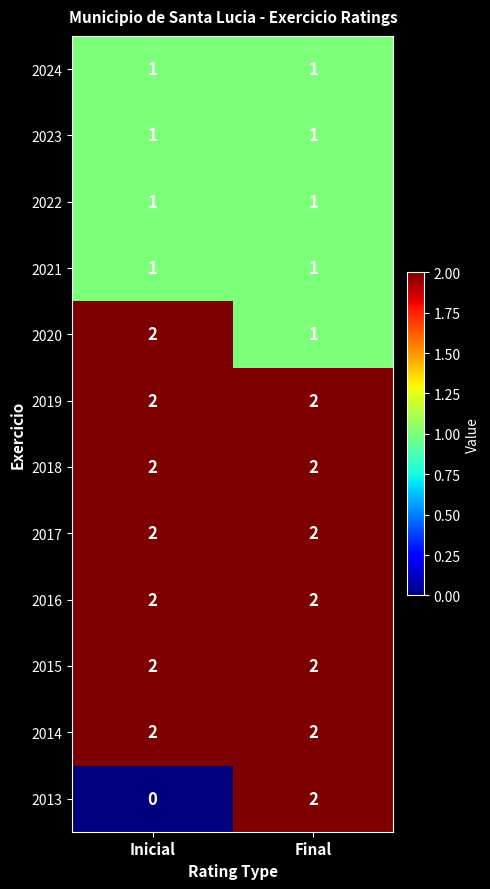

Between Inicial and Final, which series saw the biggest shift?

2013